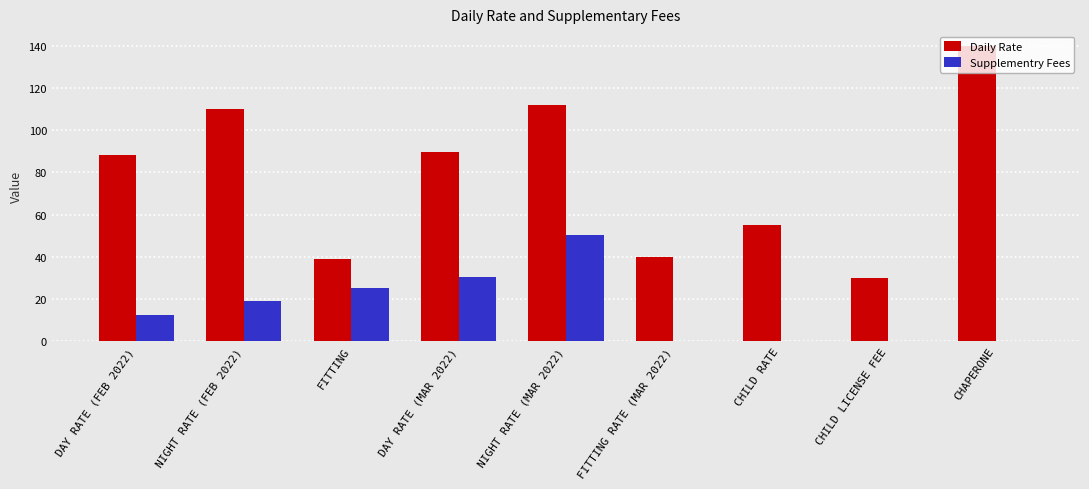

What is the spread (max minus min) of values at FITTING?

13.8